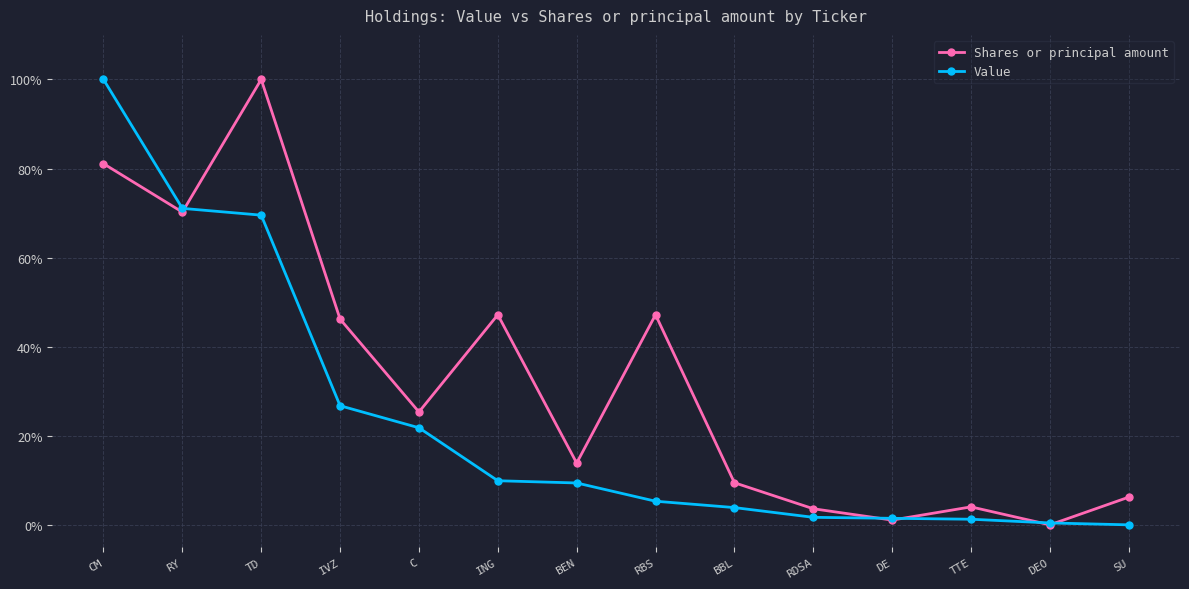

At which label does Shares or principal amount first exceed 25?

CM